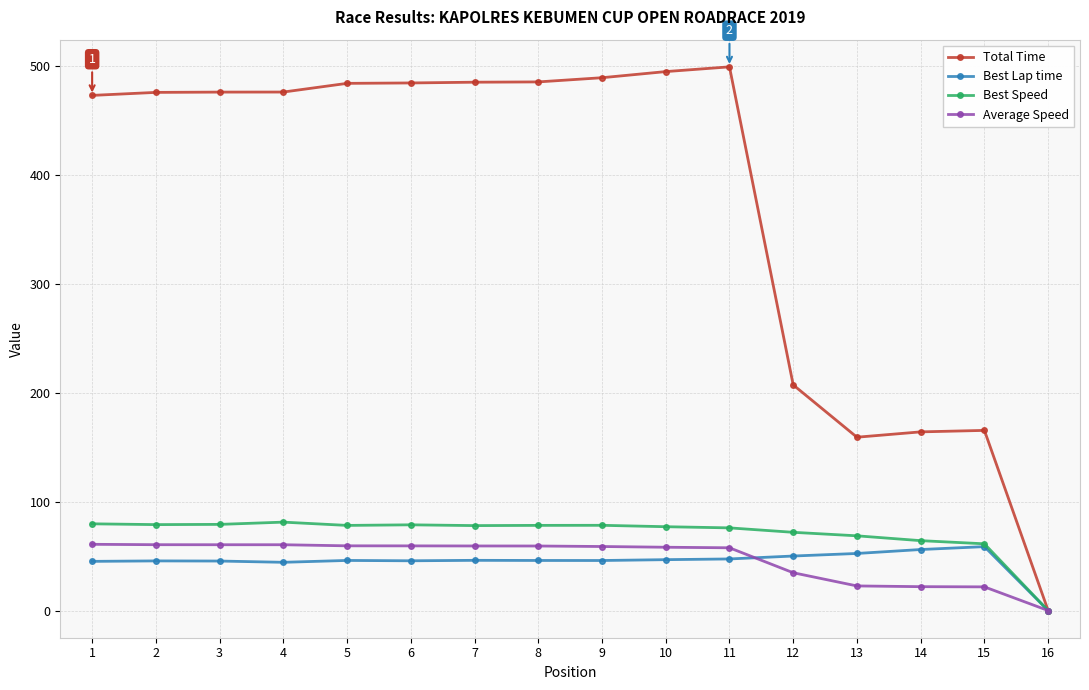

What is the value of the Average Speed point at the 6th from the left?

59.4